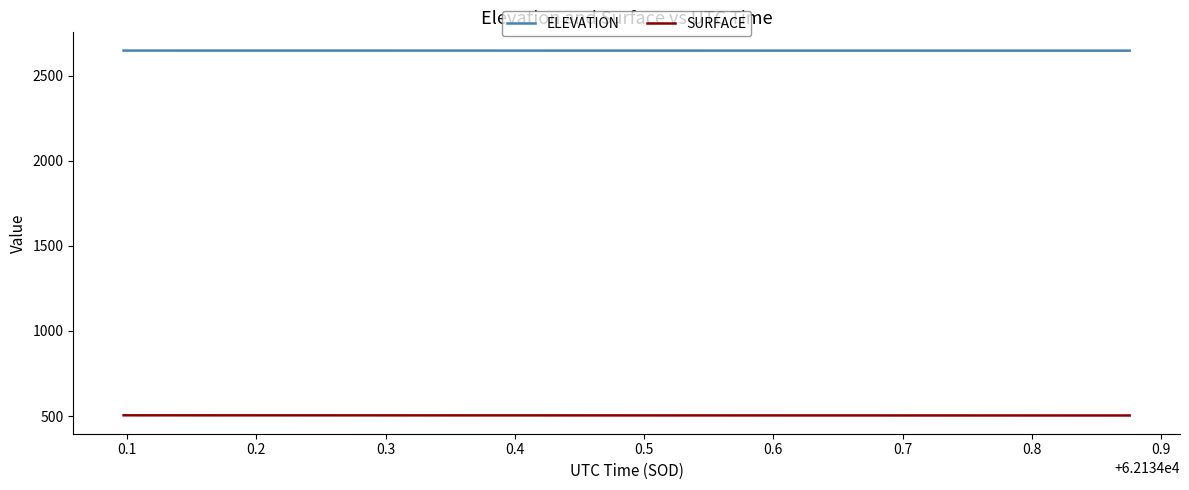

Which series has the largest total across all categories?

ELEVATION